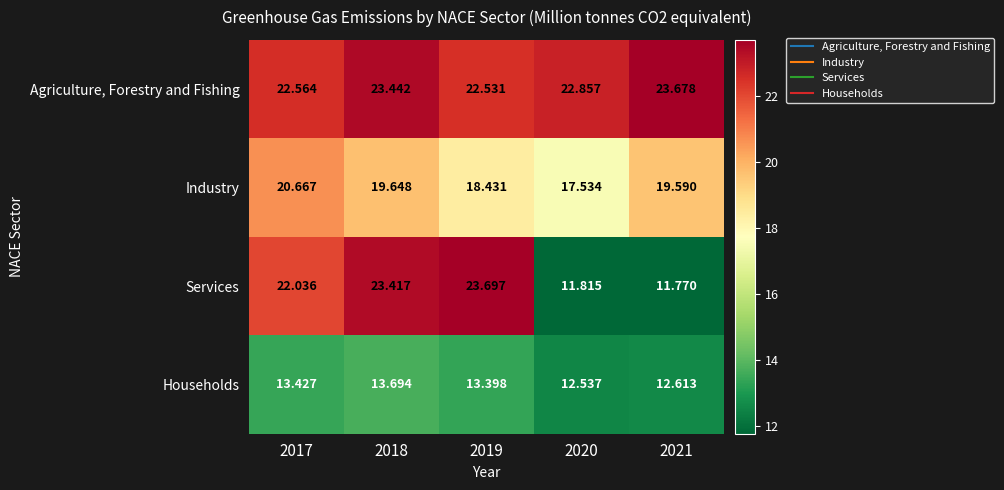

Rank the series by their maximum value, from highest to lowest.

Services, Agriculture, Forestry and Fishing, Industry, Households